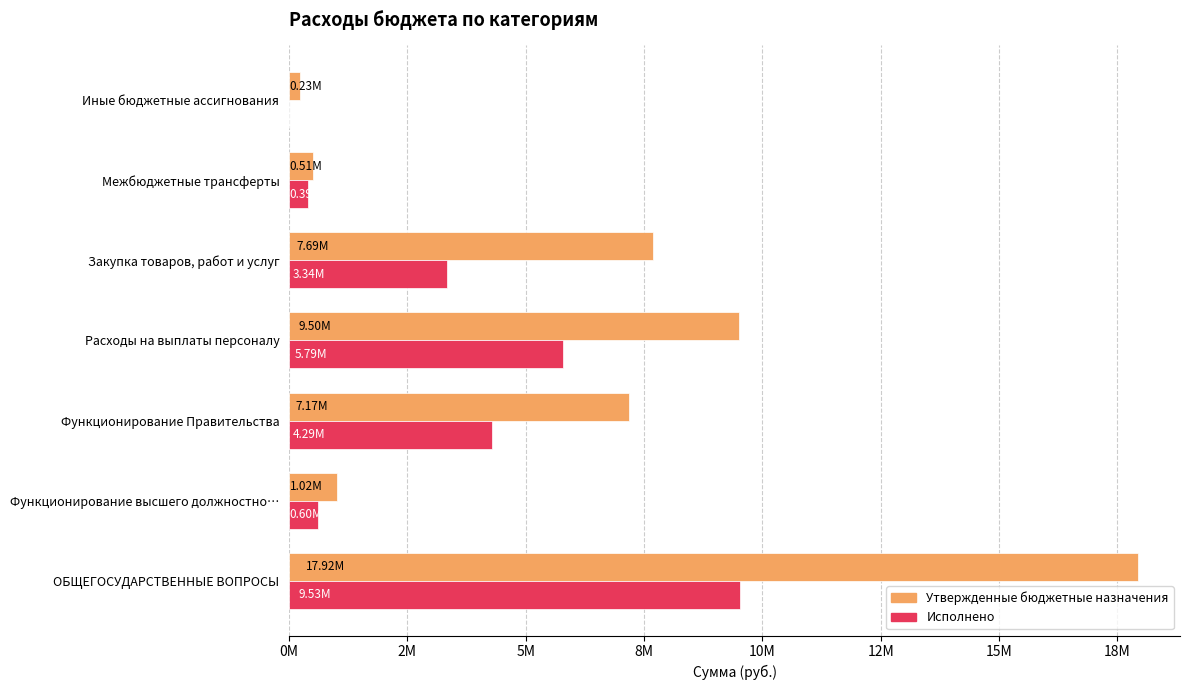

What are all the series names shown in the legend?

Утвержденные бюджетные назначения, Исполнено